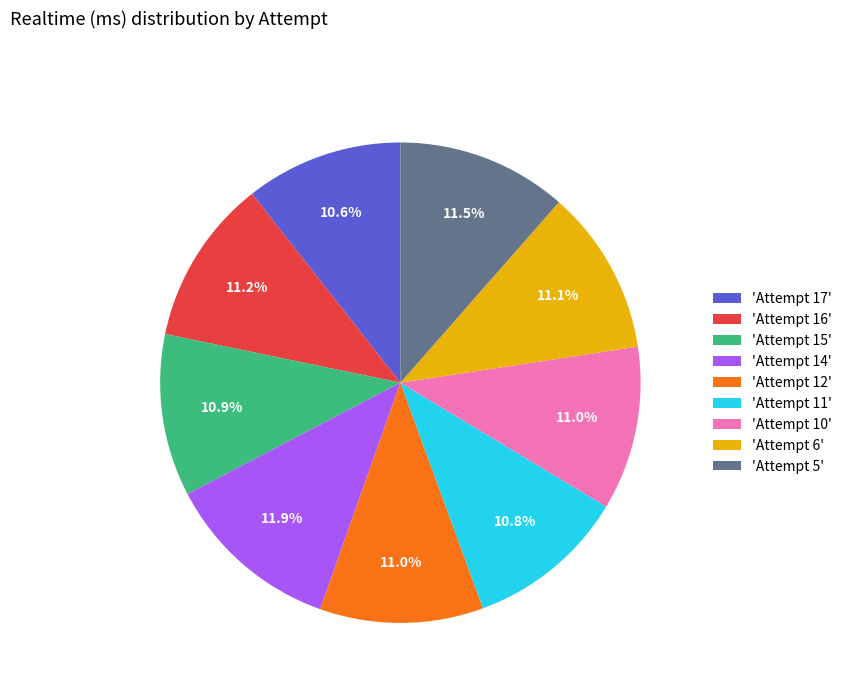

How many slices are in this pie chart?

9